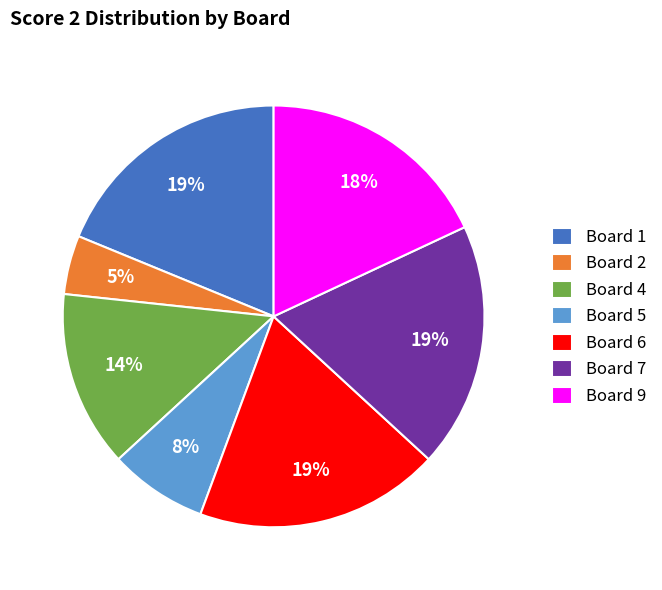

What is the ratio of the value at Board 1 to the value at Board 7?

1.0